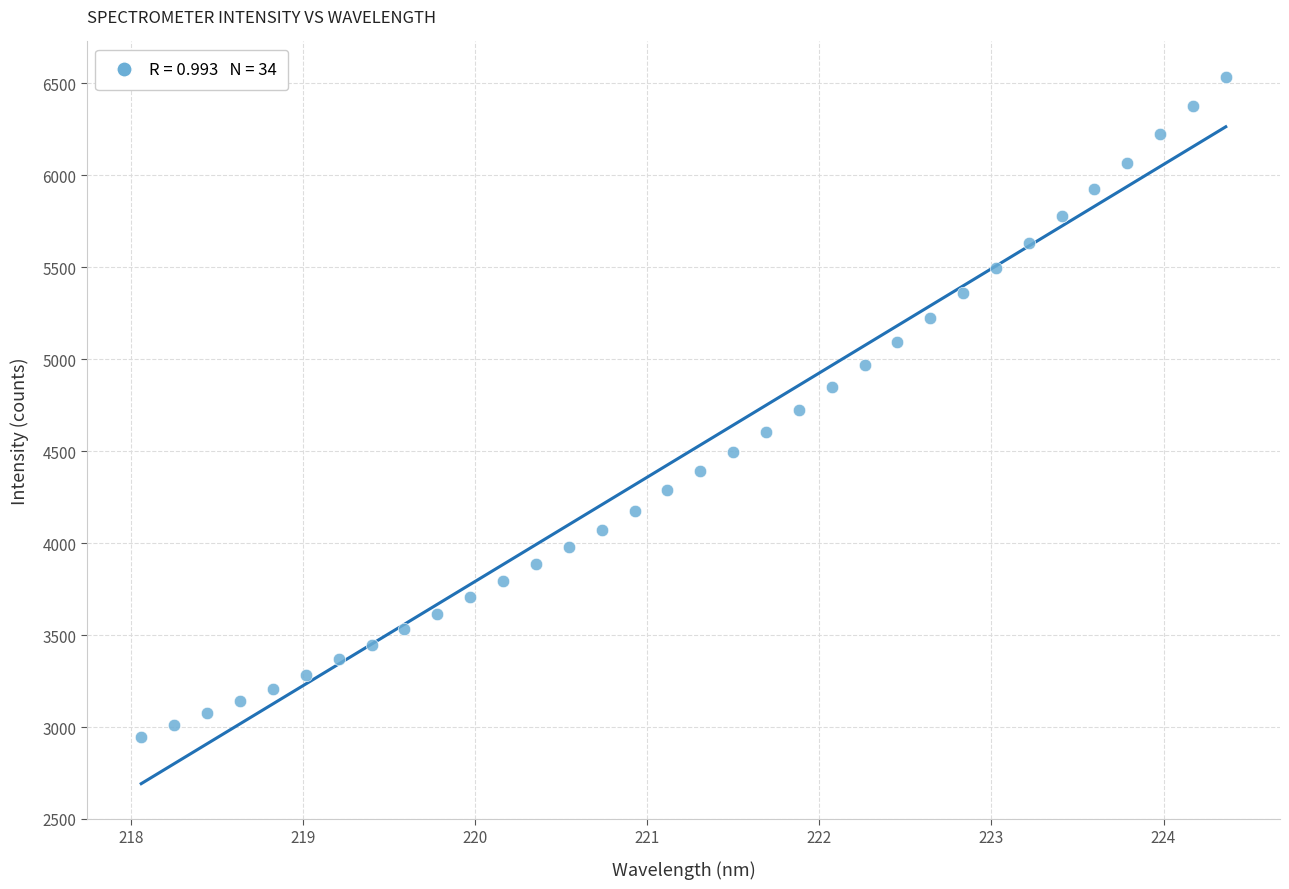

What is the range of X values (max minus min)?

6.3